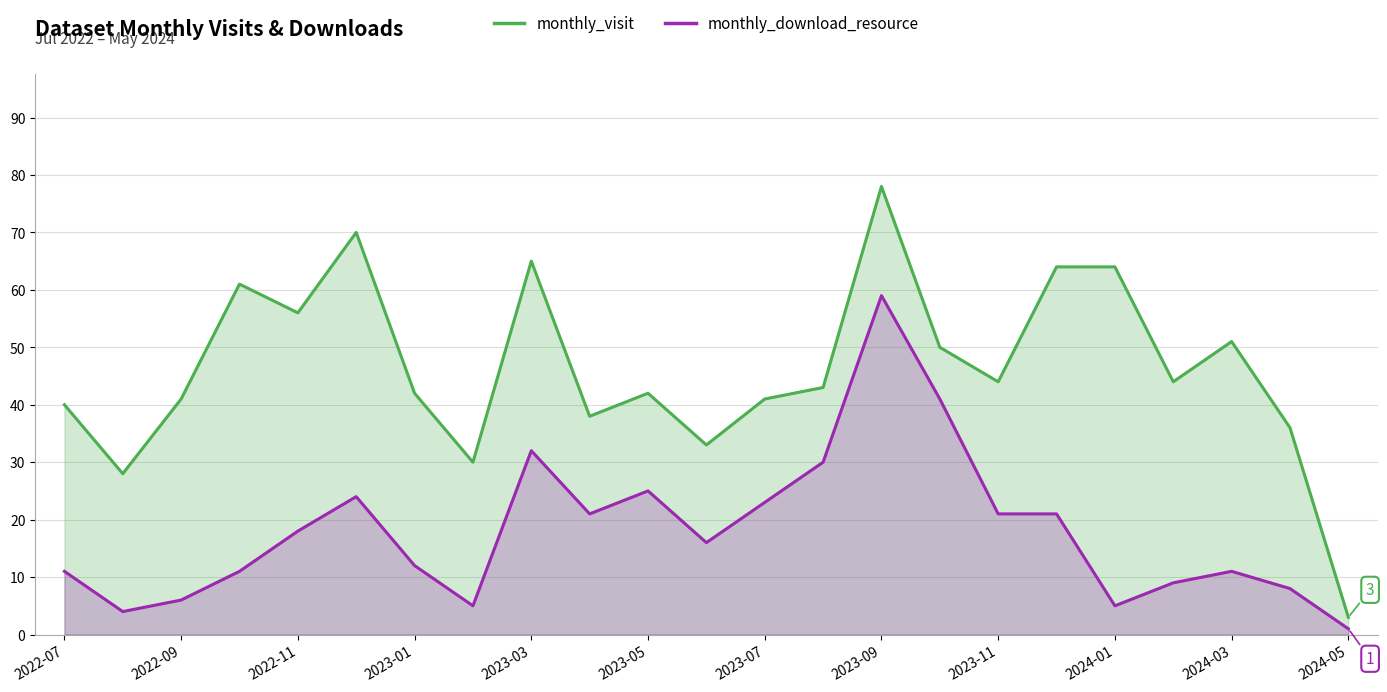

How many values in the monthly_download_resource series are below 16?

11